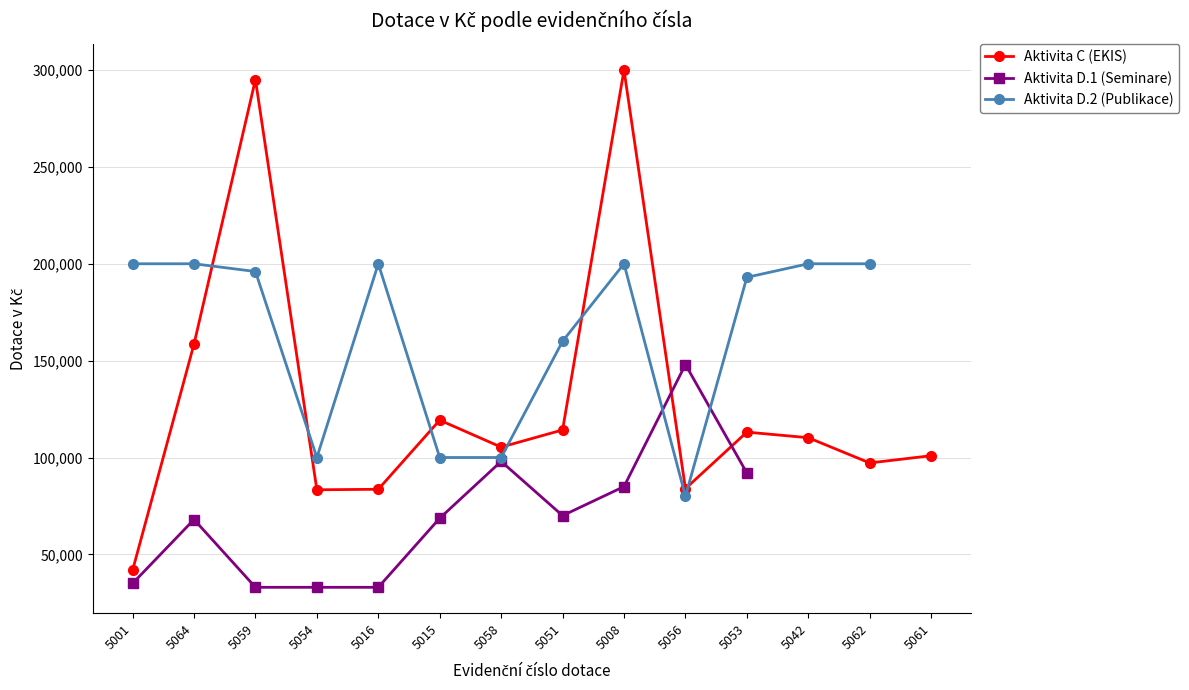

What is the label of the 2nd point from the left?

5064